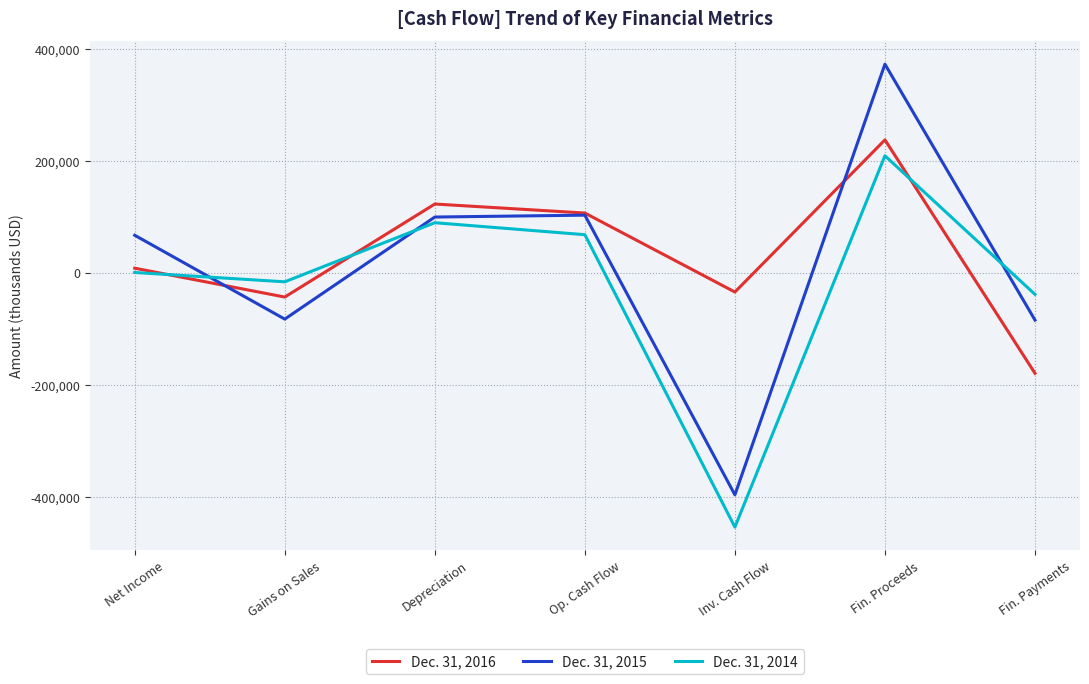

List the labels in order of Dec. 31, 2016 value, largest first.

Fin. Proceeds, Depreciation, Op. Cash Flow, Net Income, Inv. Cash Flow, Gains on Sales, Fin. Payments